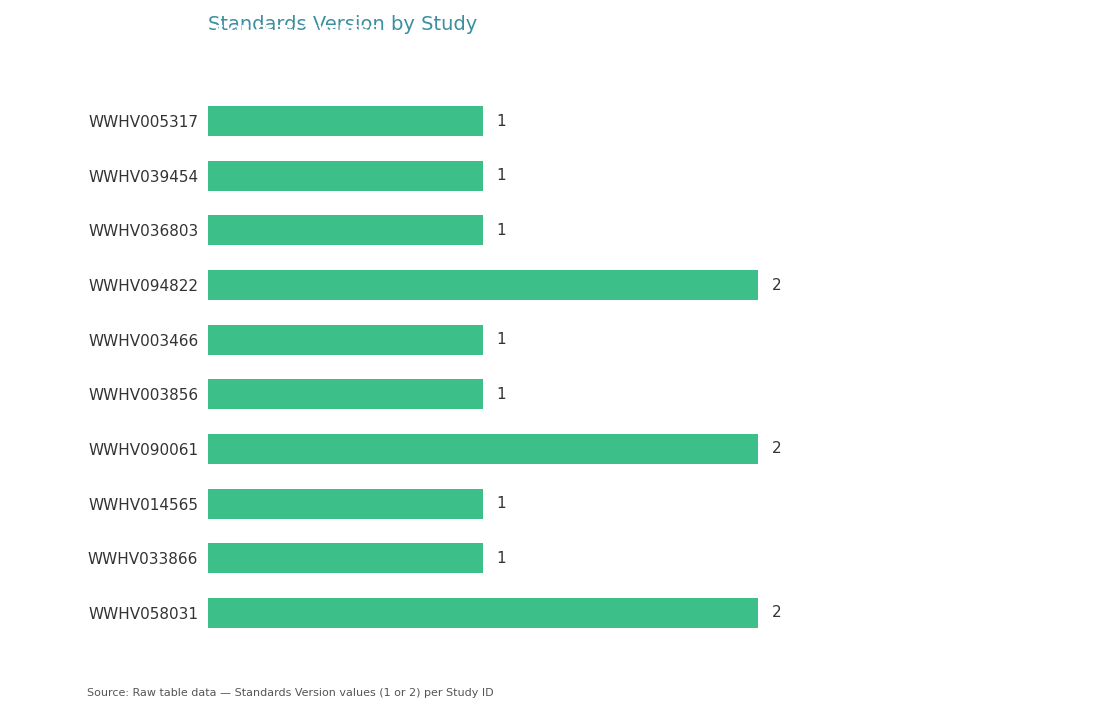

How many series are shown in this chart?

1